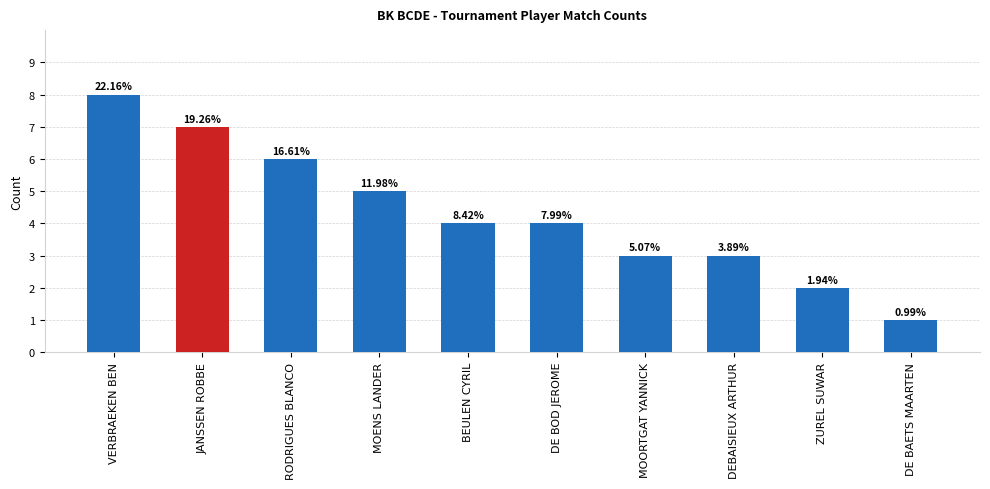

What is the difference between the maximum and minimum values?

7